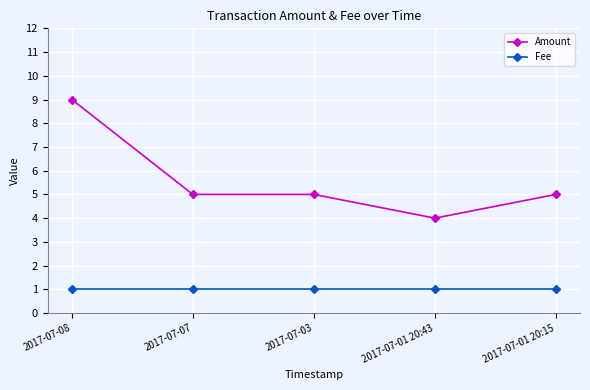

What is the sum of the Fee values at 2017-07-07 and 2017-07-01 20:43?

2